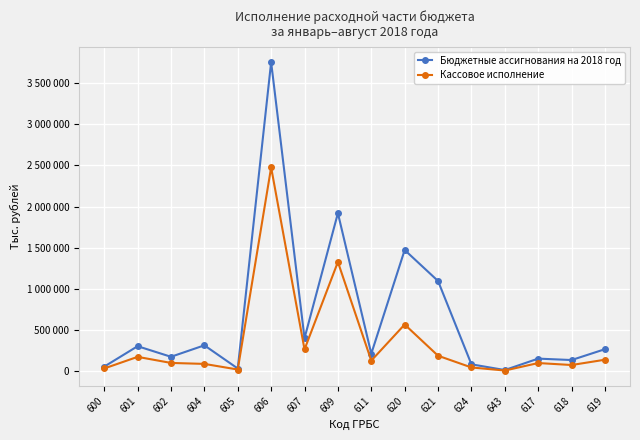

Which series has the widest spread of values?

Бюджетные ассигнования на 2018 год